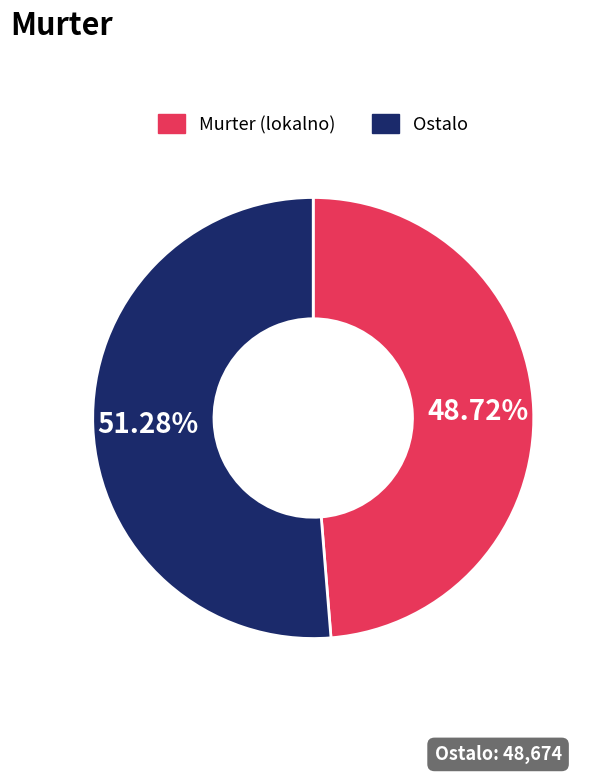

Which slice is the largest?

Ostalo